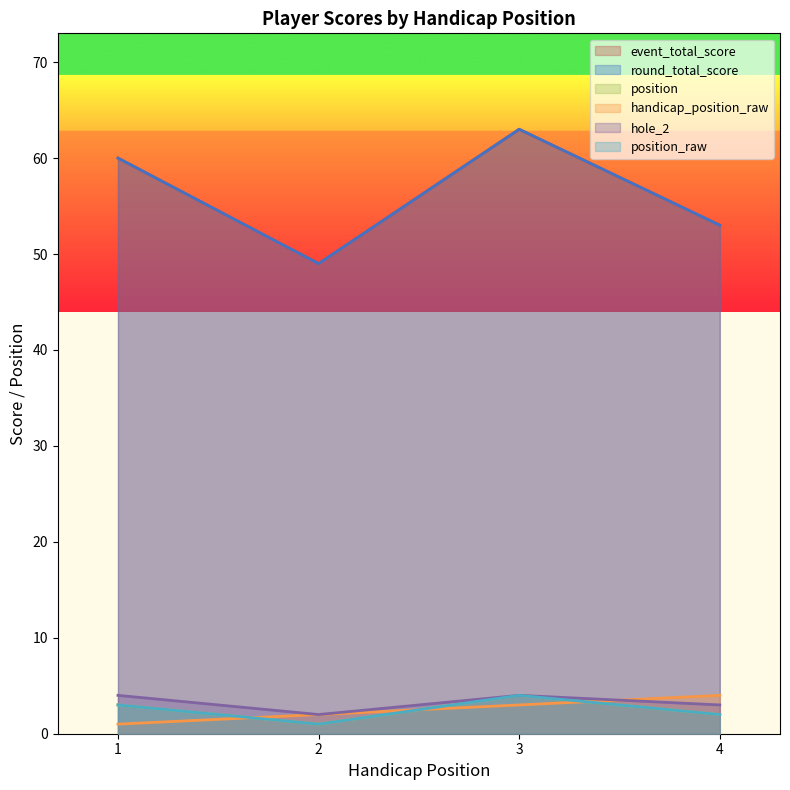

What is the difference between the maximum and second lowest values in the position_raw series?

2